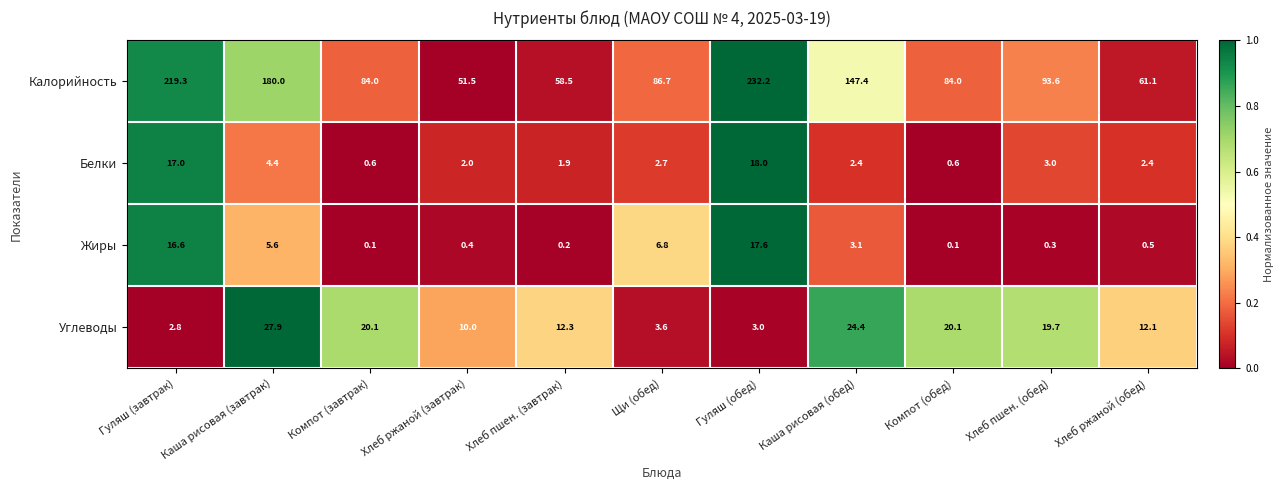

Rank the series at Хлеб ржаной (завтрак) from lowest to highest value.

Жиры, Белки, Углеводы, Калорийность